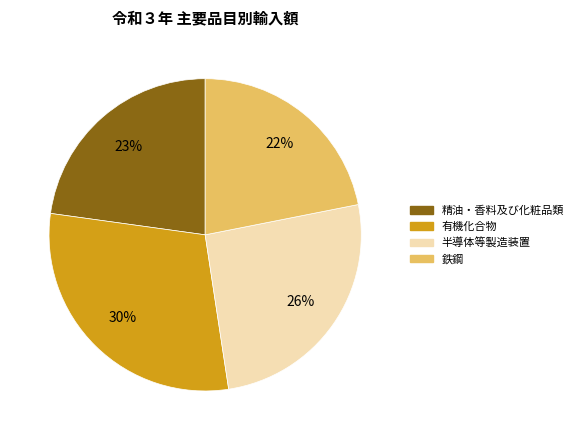

What percentage is the 精油・香料及び化粧品類 slice, to the nearest percent?

23%